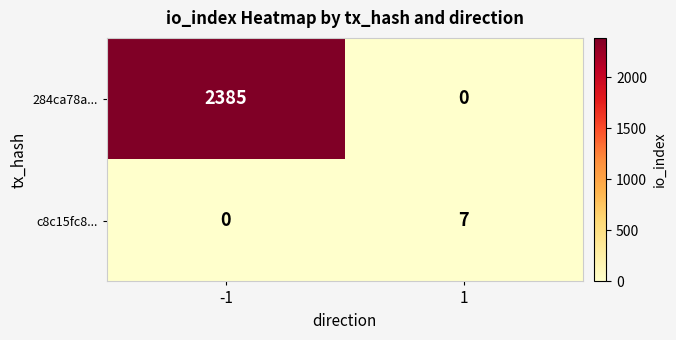

What is the difference between the 284ca78a... values at -1 and 1?

2385